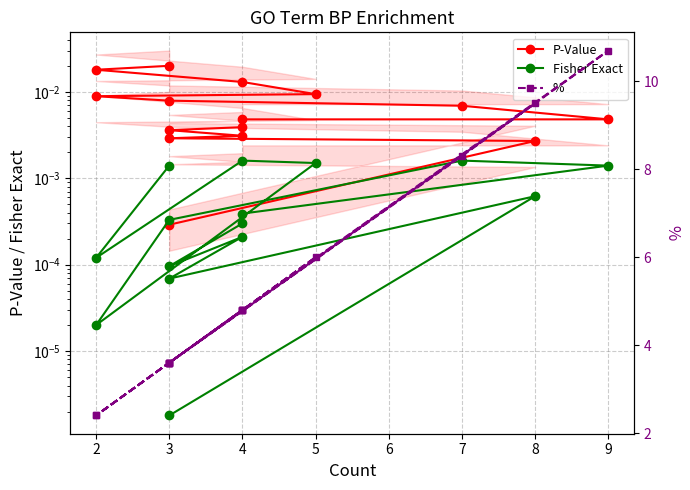

The % series shows 8.2 at 4. True or false?

False